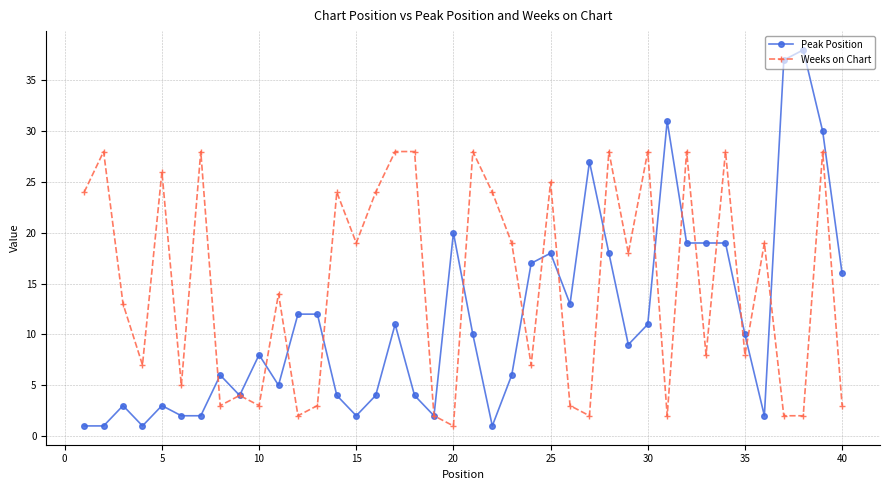

What is the maximum value shown in the chart?

38